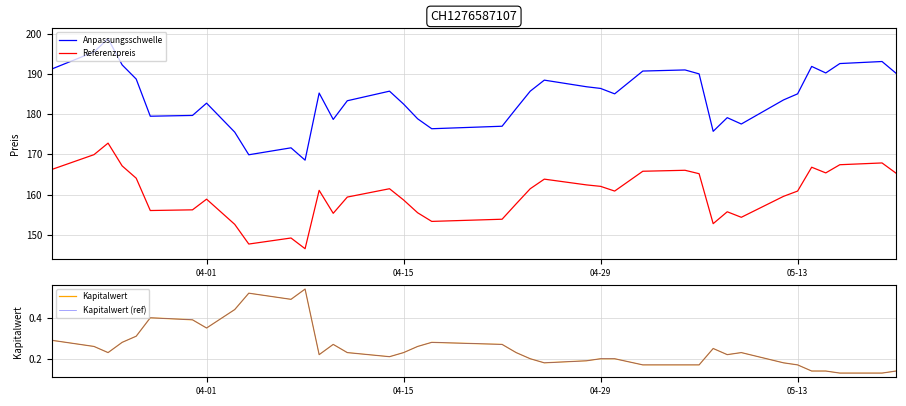

What is the maximum value for Referenzpreis?

172.8